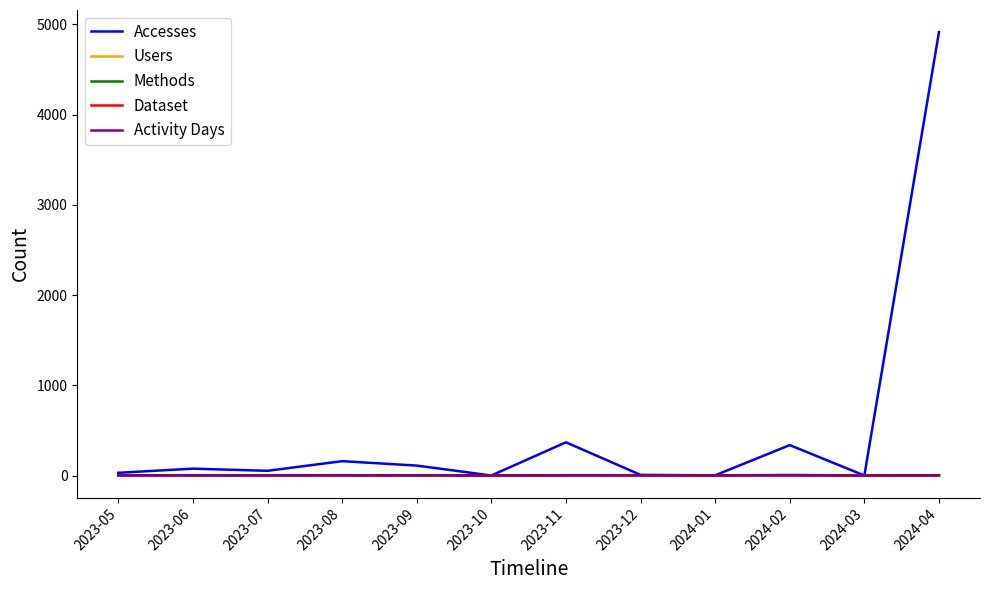

How many series are shown in this chart?

5